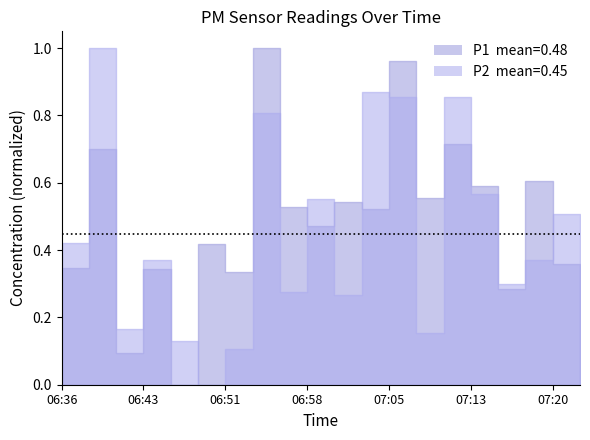

How many lines are shown in the chart?

2